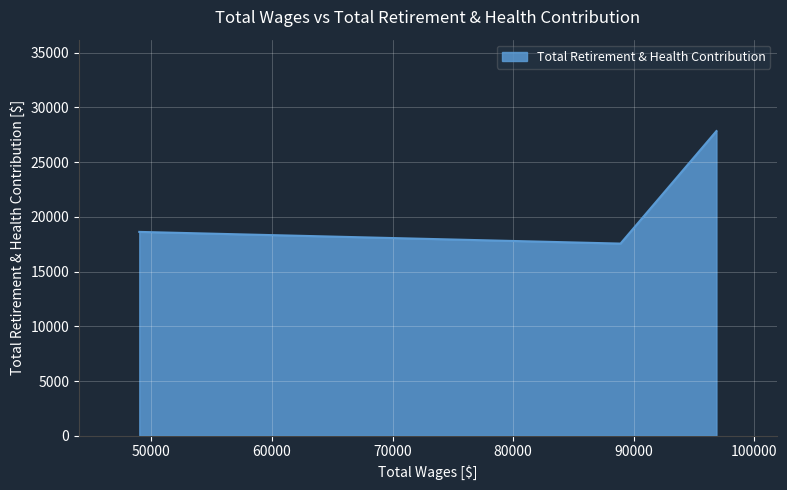

What is the sum of all values?

64009